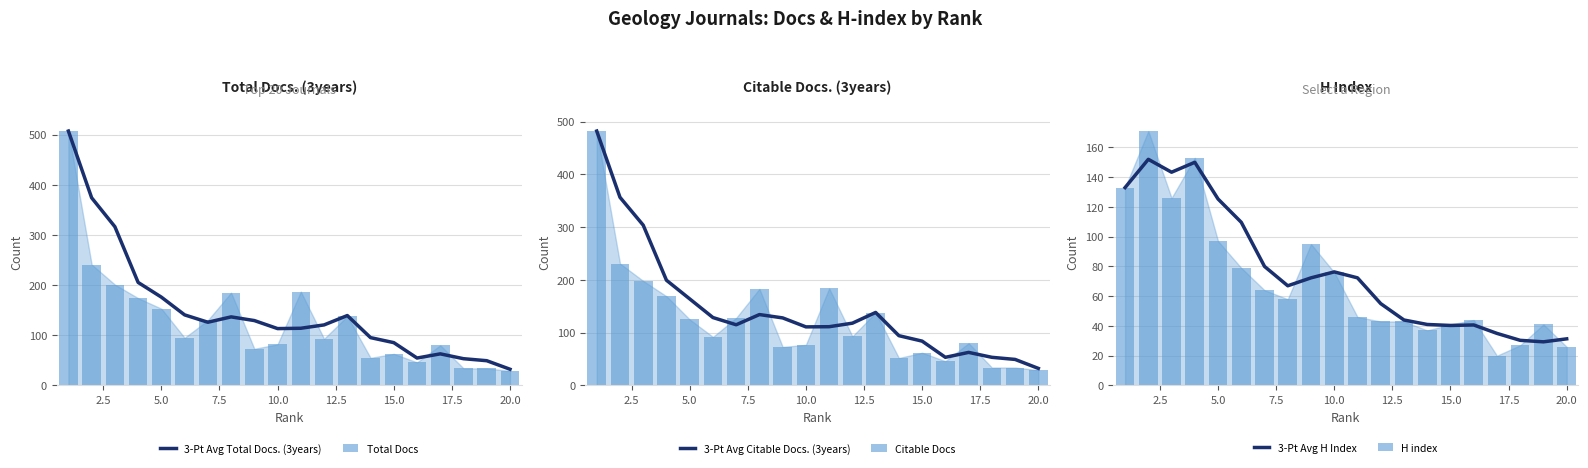

What is the minimum value for 3-Pt Avg Total Docs. (3years)?

32.3